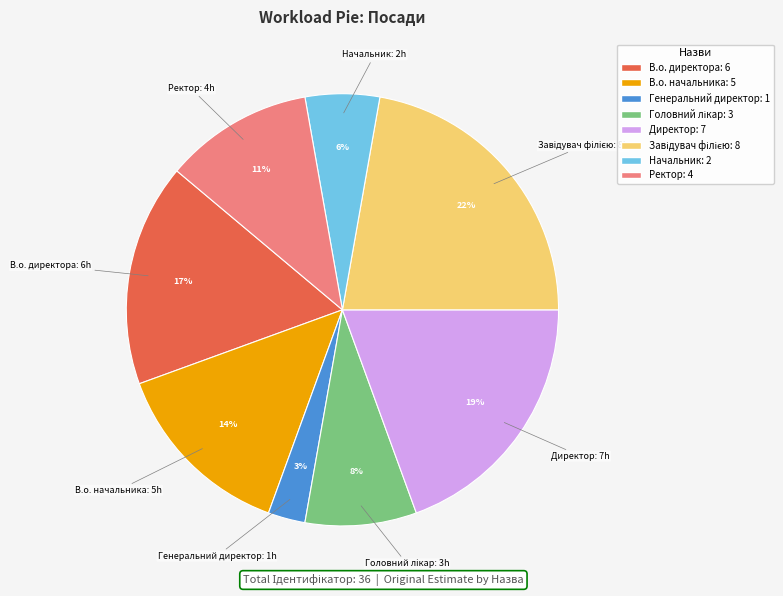

What percentage is the Генеральний директор slice, to the nearest percent?

3%